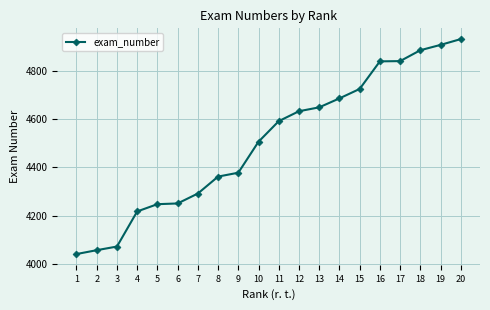

What is the ratio of the value at 17 to the value at 2?

1.2